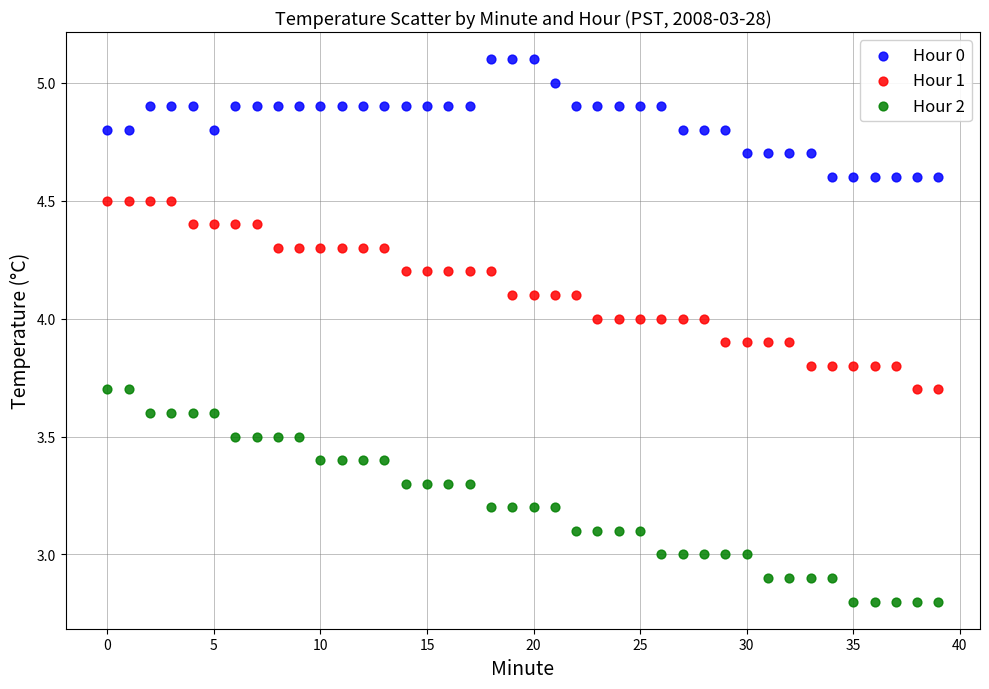

Which series reaches the minimum Y coordinate?

Hour 2